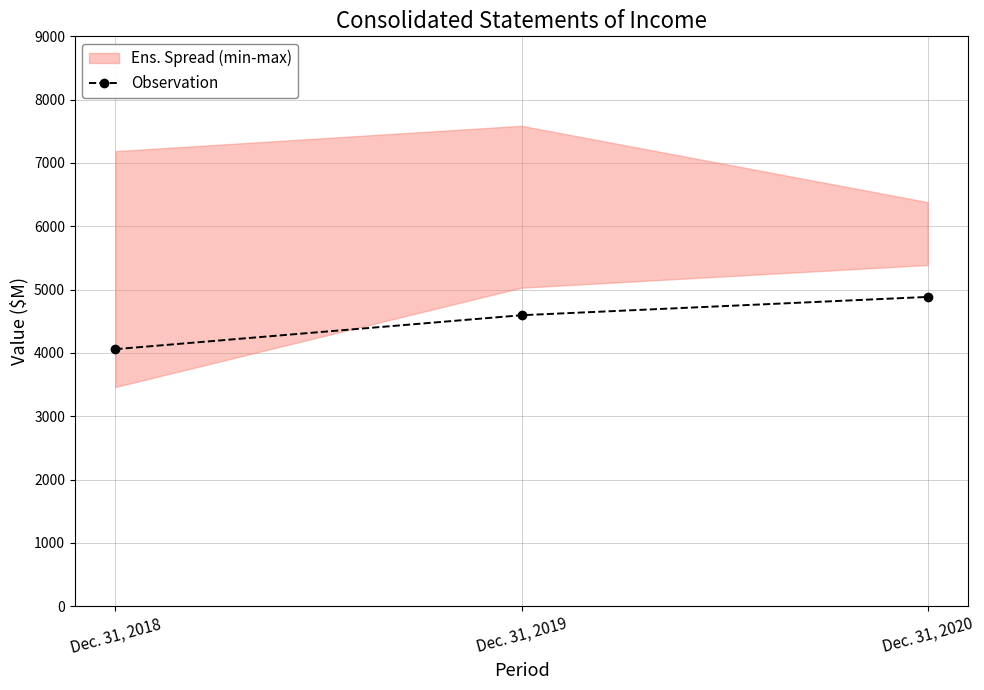

What is the approximate value at Dec. 31, 2018, to the nearest 10?

4060